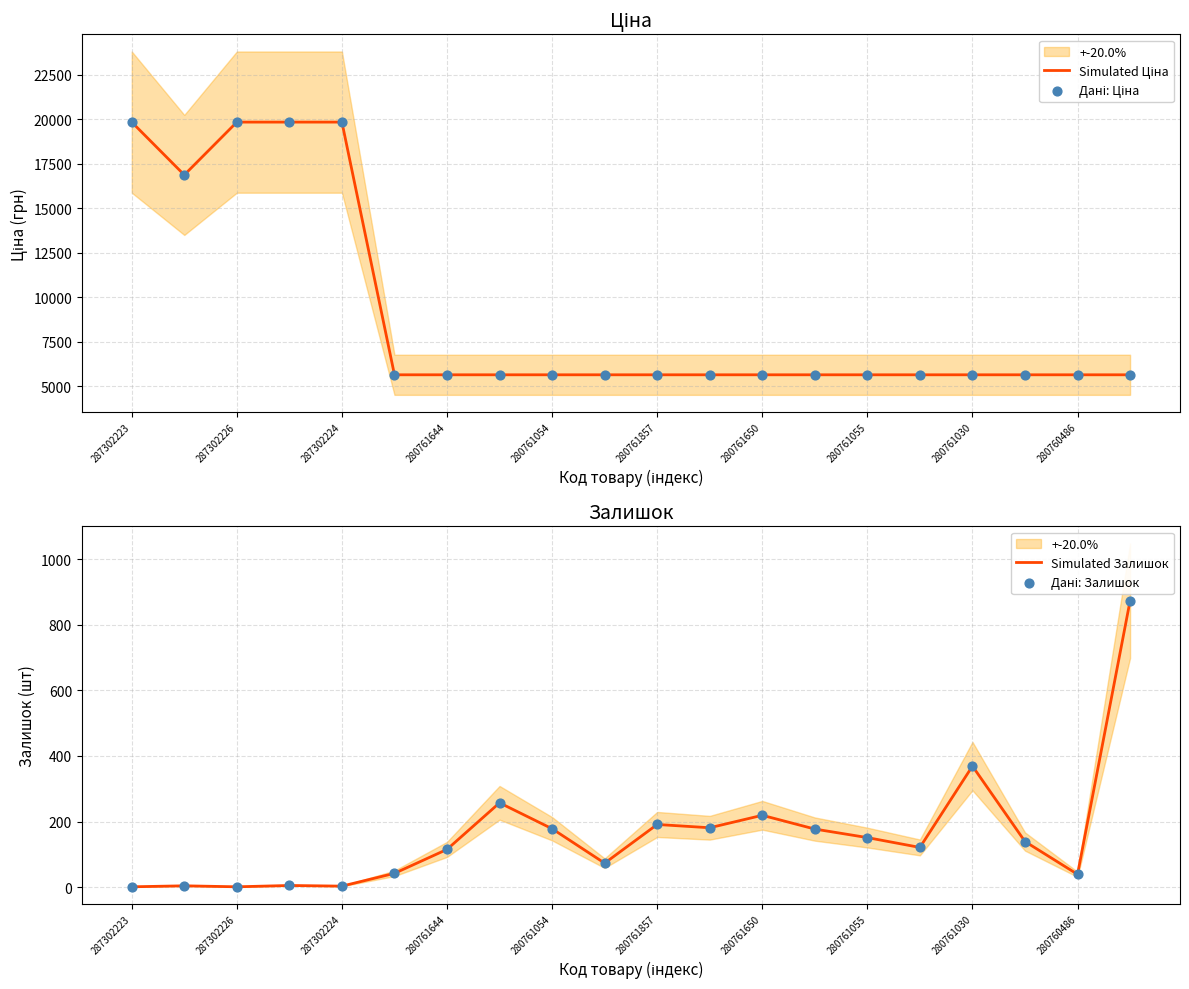

What are all the series names shown in the legend?

Simulated Ціна, Дані: Ціна, Simulated Залишок, Дані: Залишок